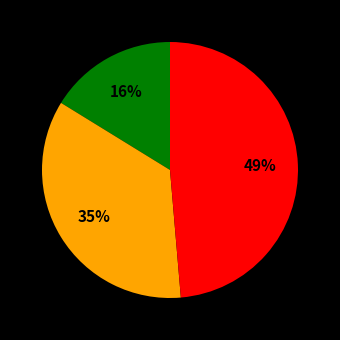

Is there any slice that represents more than half of the pie?

No